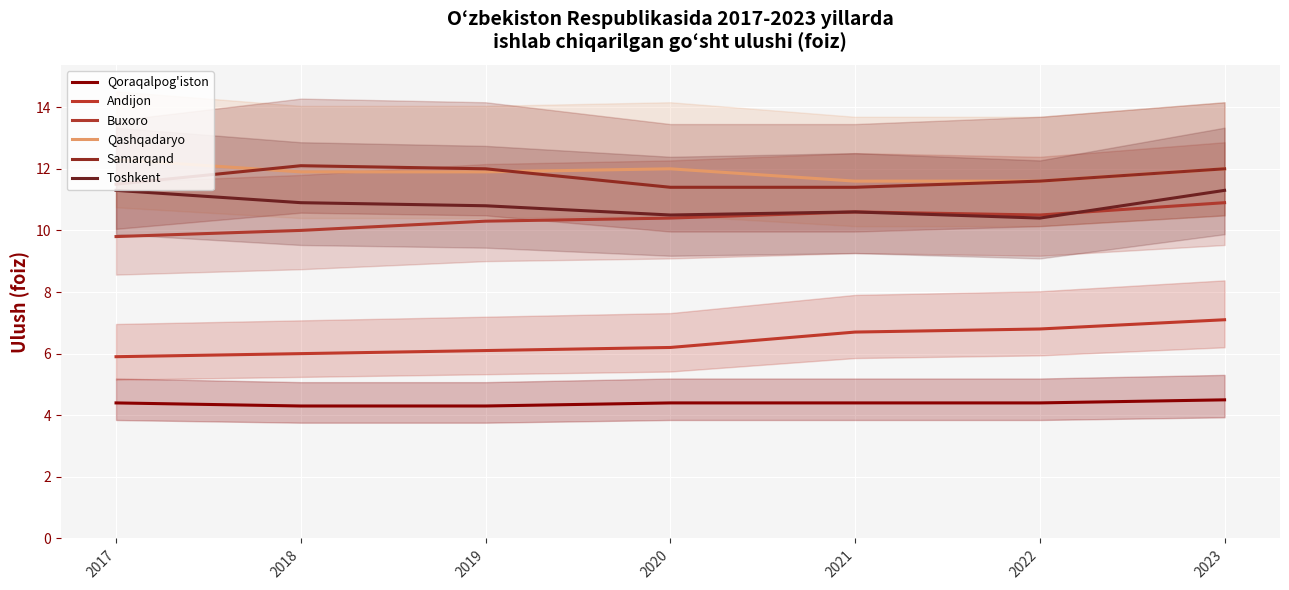

Which has a higher value, 2019 or 2017?

2017